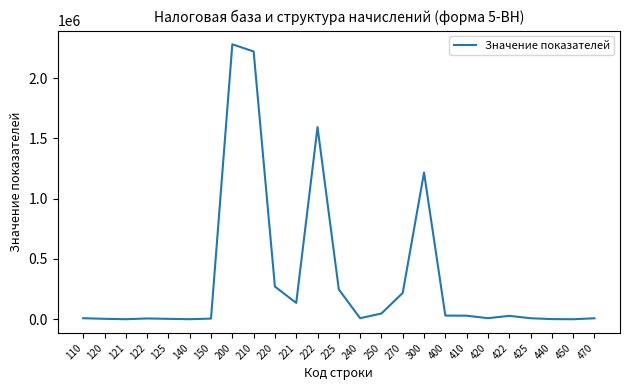

Approximately how many times larger is the value at 210 compared to 225?

9.0